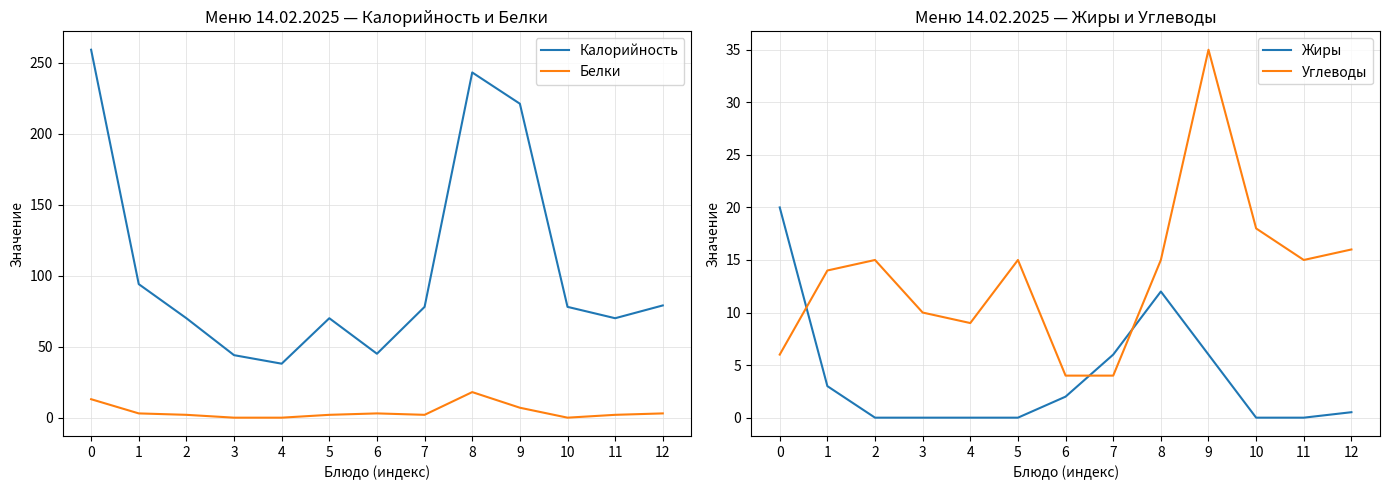

True or false: Белки and Калорийность intersect in this chart.

False